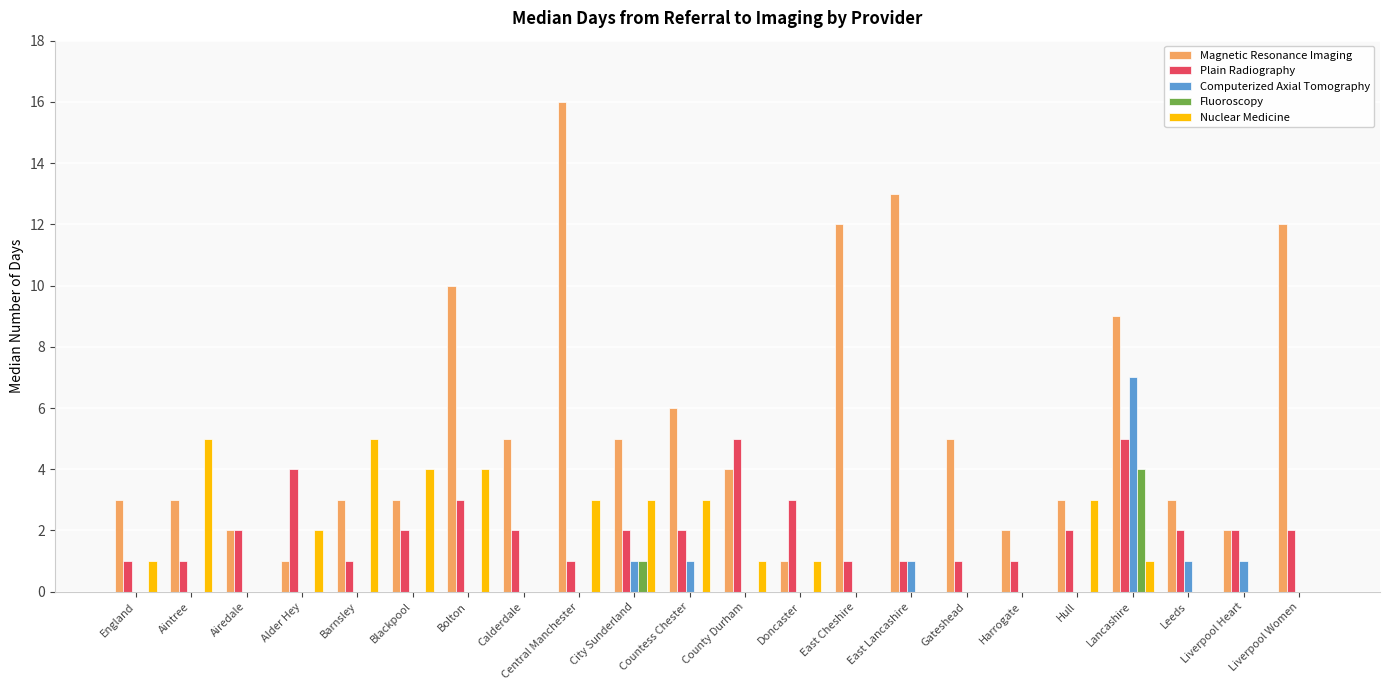

Are the bars horizontal?

No